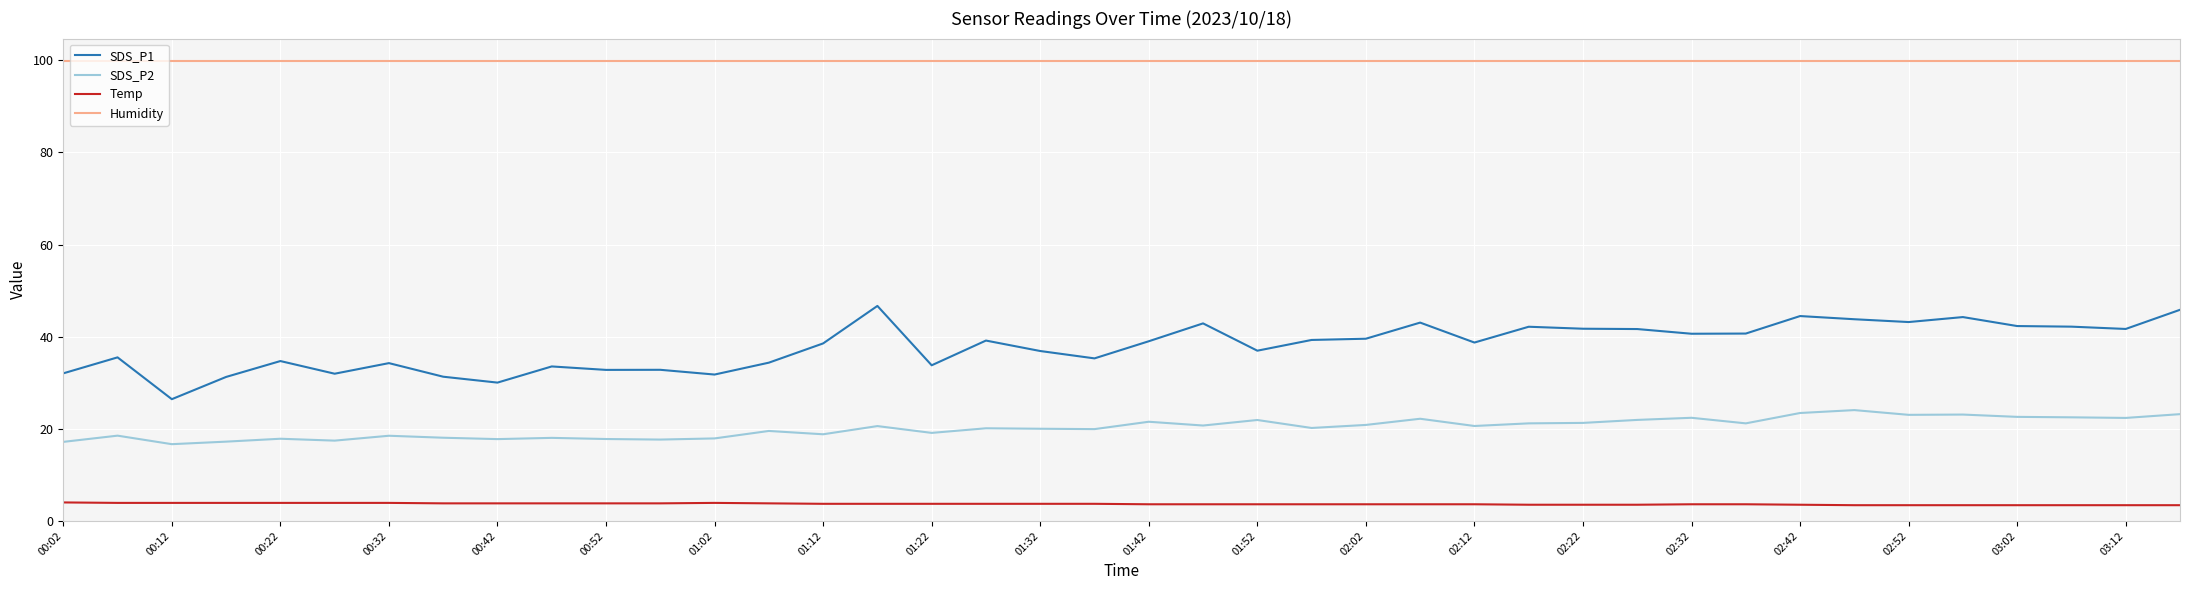

Rank the series by their maximum value, from lowest to highest.

Temp, SDS_P2, SDS_P1, Humidity